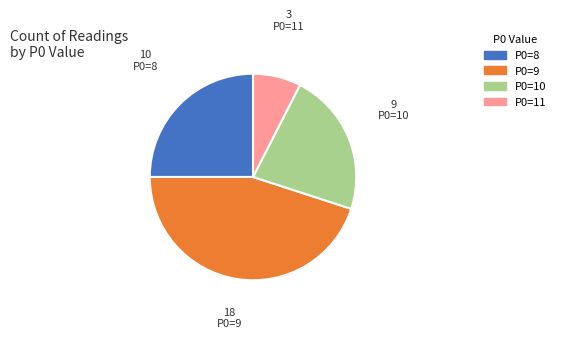

Combined, do P0=10 and P0=9 account for over 50%?

Yes